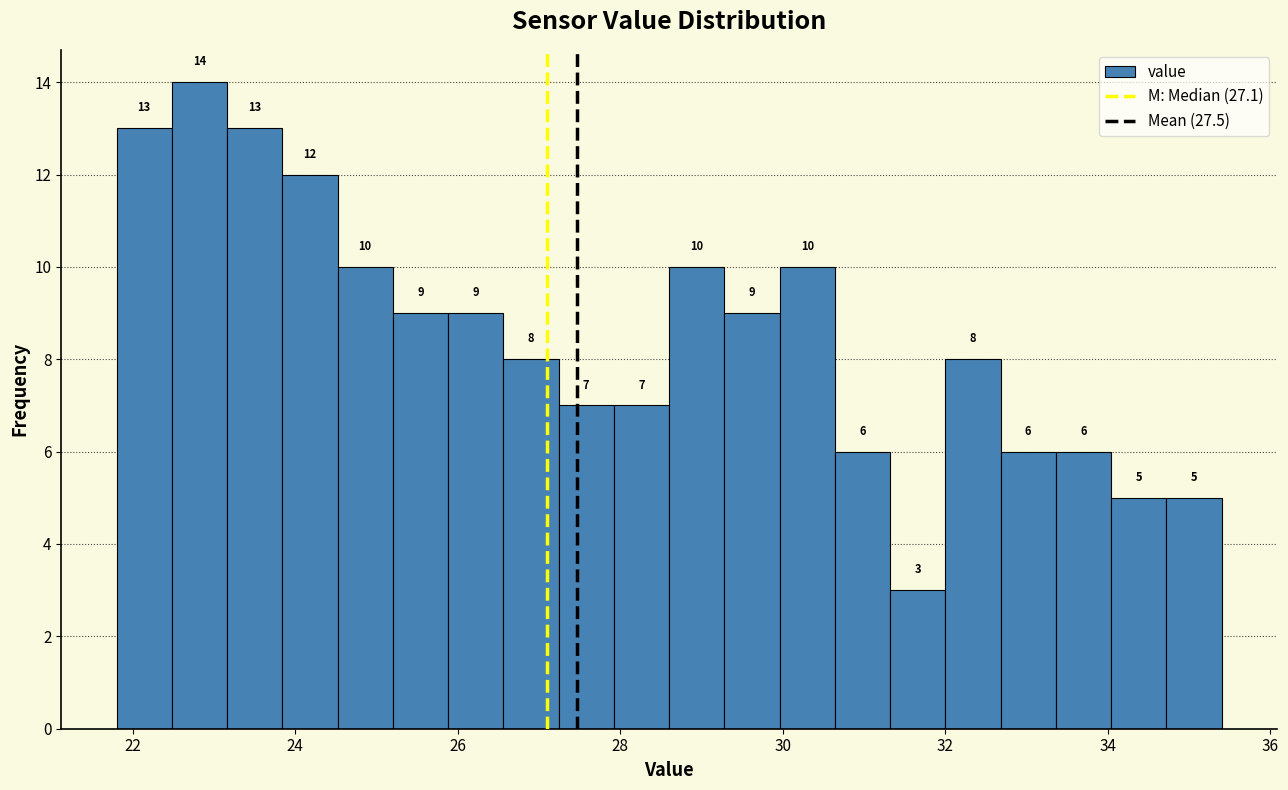

Around what value on the x-axis is the tallest bar? Give the approximate position of its centre, as read against the axis.

22.8